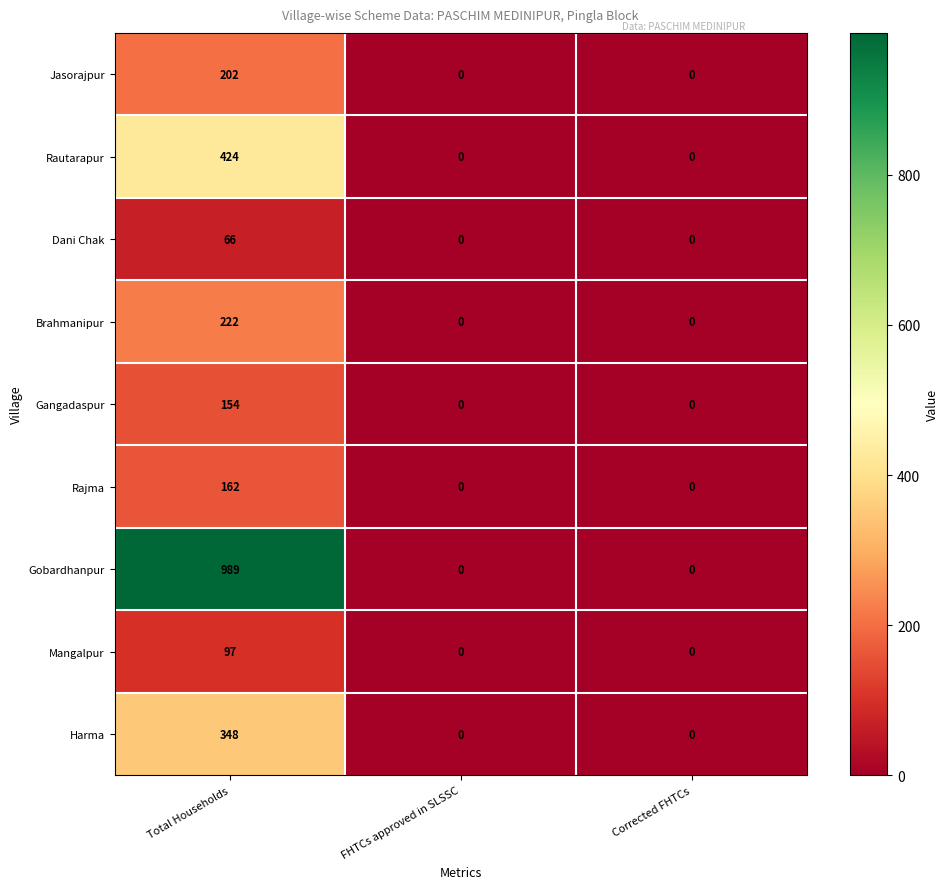

What is the average value of the Mangalpur series?

32